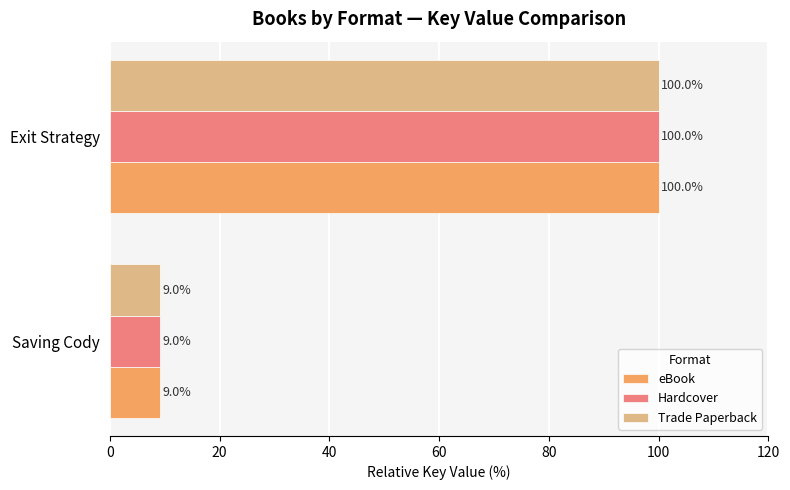

Which category has the lowest value across all series?

Saving Cody